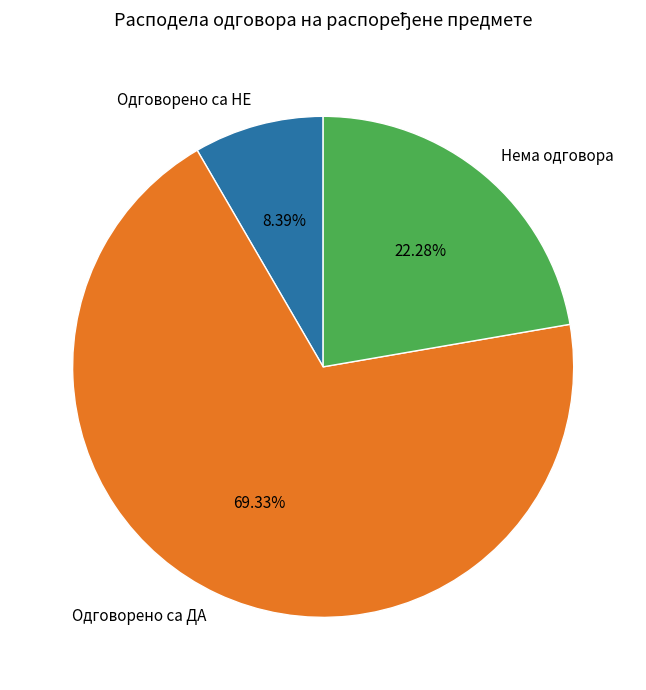

To the nearest percent, what is the combined percentage of Одговорено са ДА and Одговорено са НЕ?

78%